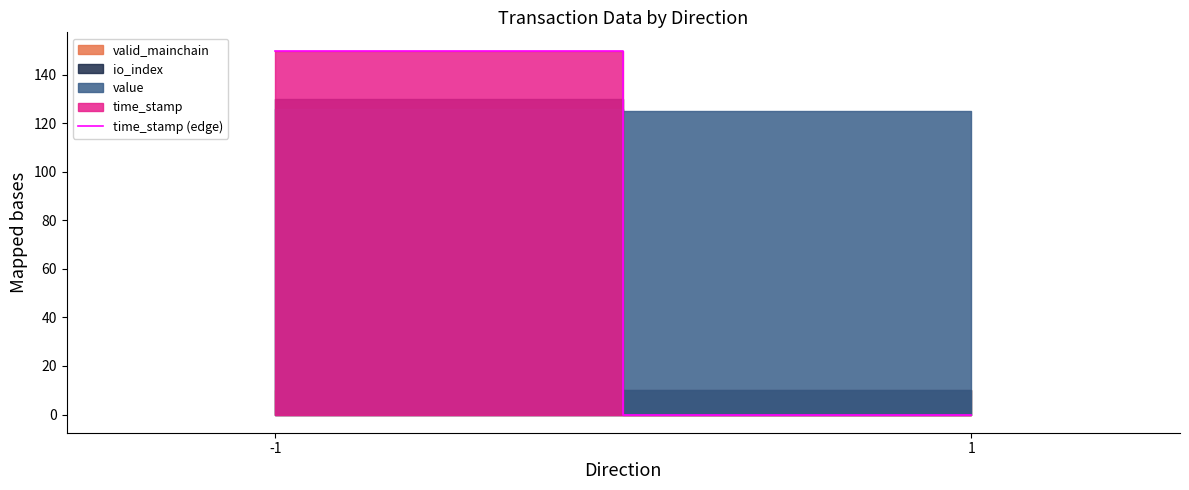

Is it true that the value at -1 is 66.8?

False